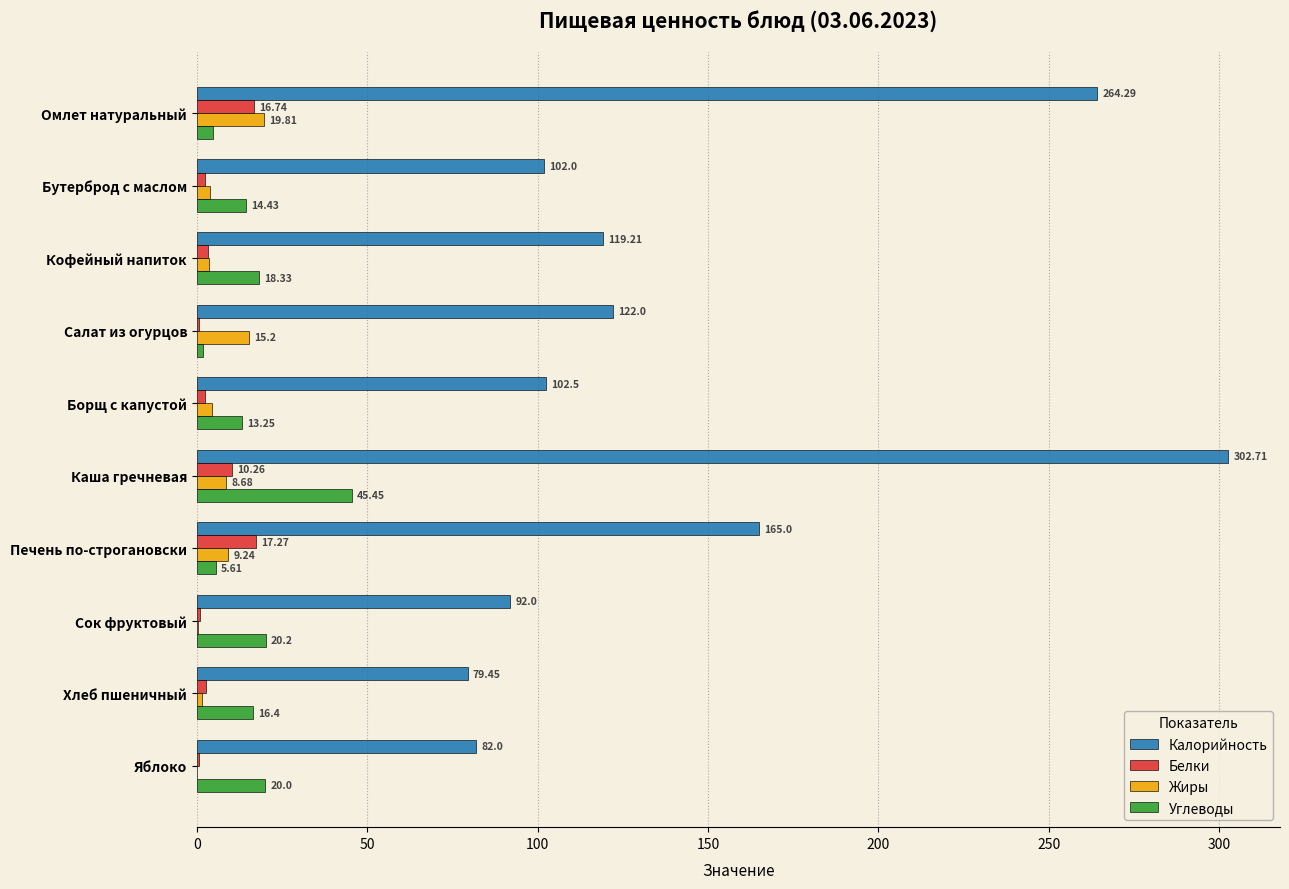

What is the sum of the Углеводы values at Омлет натуральный and Салат из огурцов?

6.4